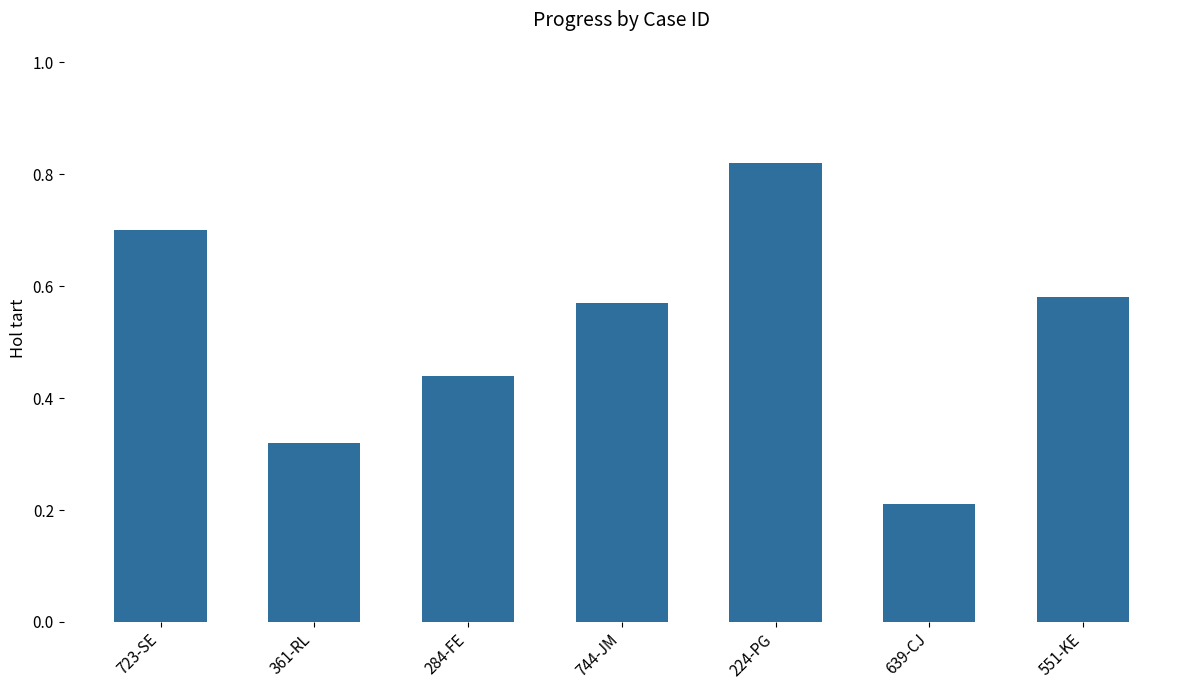

Does the chart contain any negative values?

No